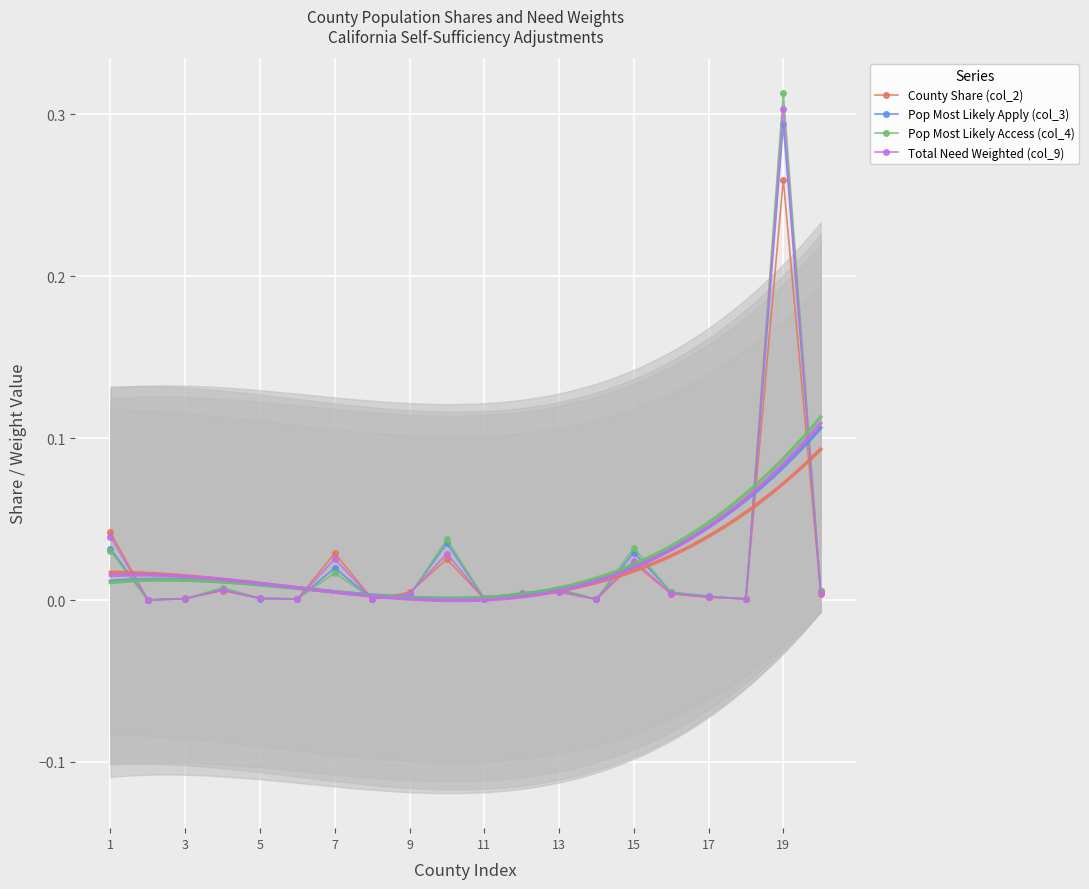

After their last crossing, which series has the higher values: Pop Most Likely Access (col_4) or Total Need Weighted (col_9)?

Pop Most Likely Access (col_4)